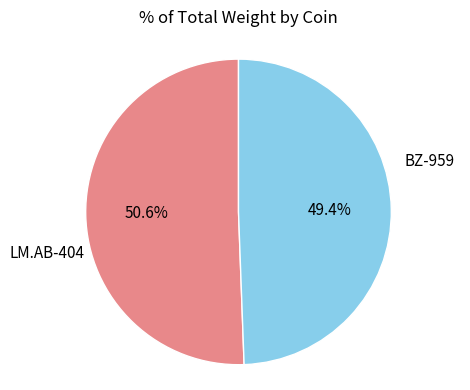

To the nearest percent, what is the combined percentage of BZ-959 and LM.AB-404?

100%